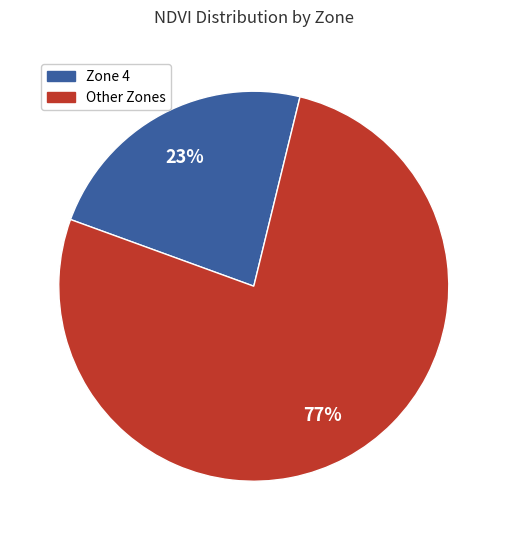

Does any single category account for the majority?

Yes